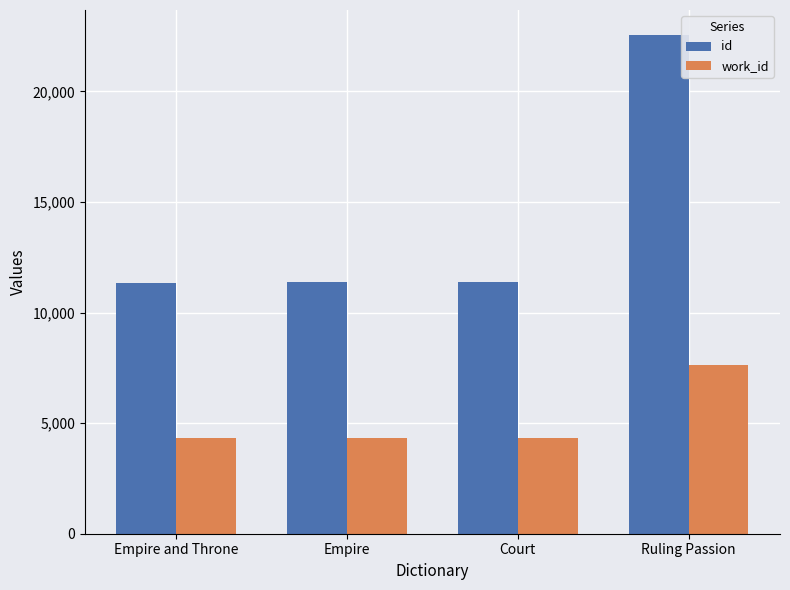

At which label does work_id reach its peak?

Ruling Passion